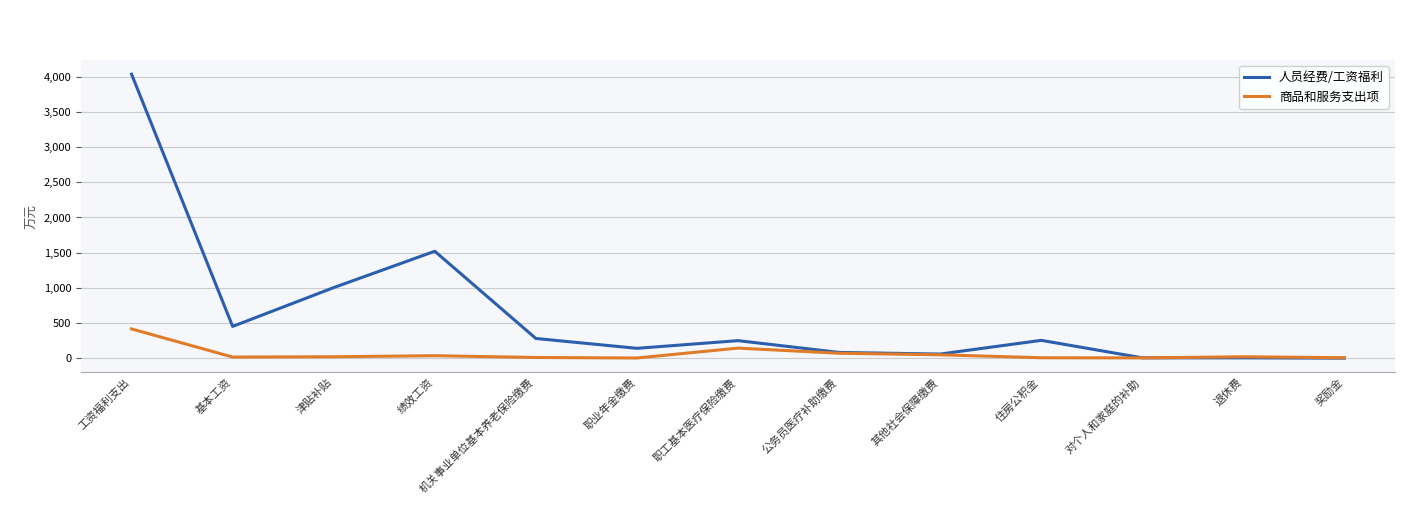

In 商品和服务支出项, how many points are higher than both neighbors (excluding endpoints)?

3